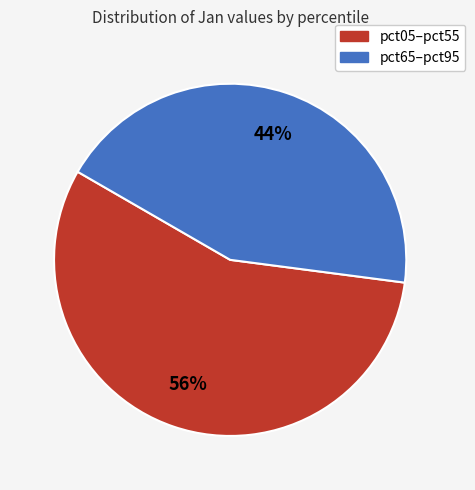

Is there a majority slice in this chart?

Yes